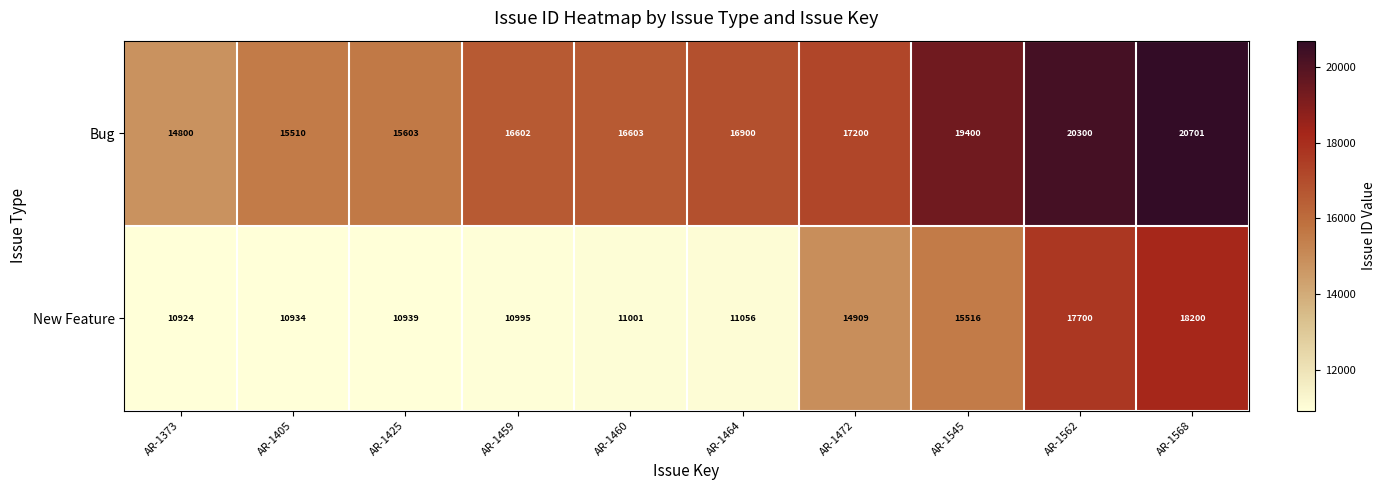

At AR-1464, list the series in order from largest to smallest.

Bug, New Feature